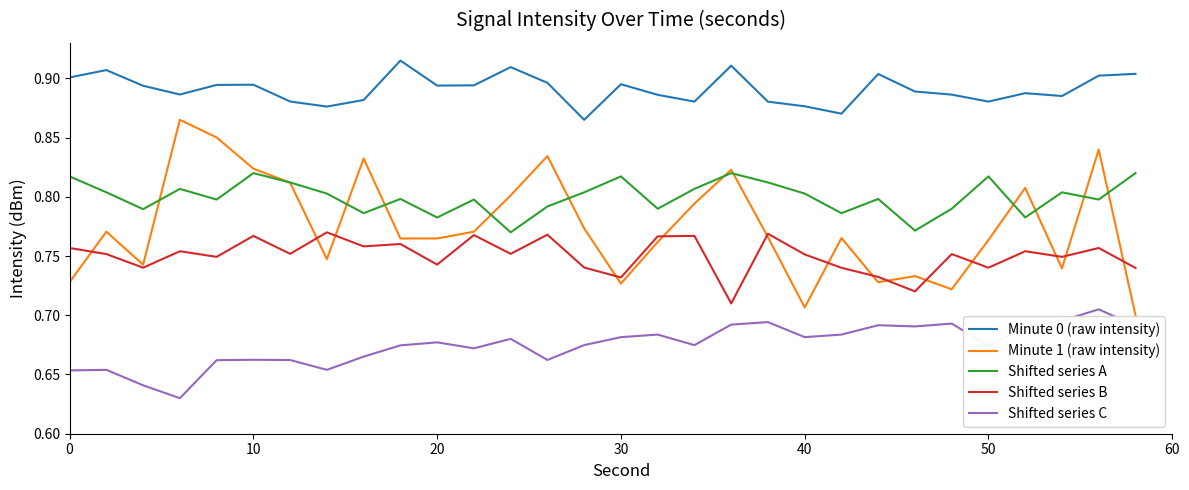

How many Shifted series A values are between 0 and 1?

30